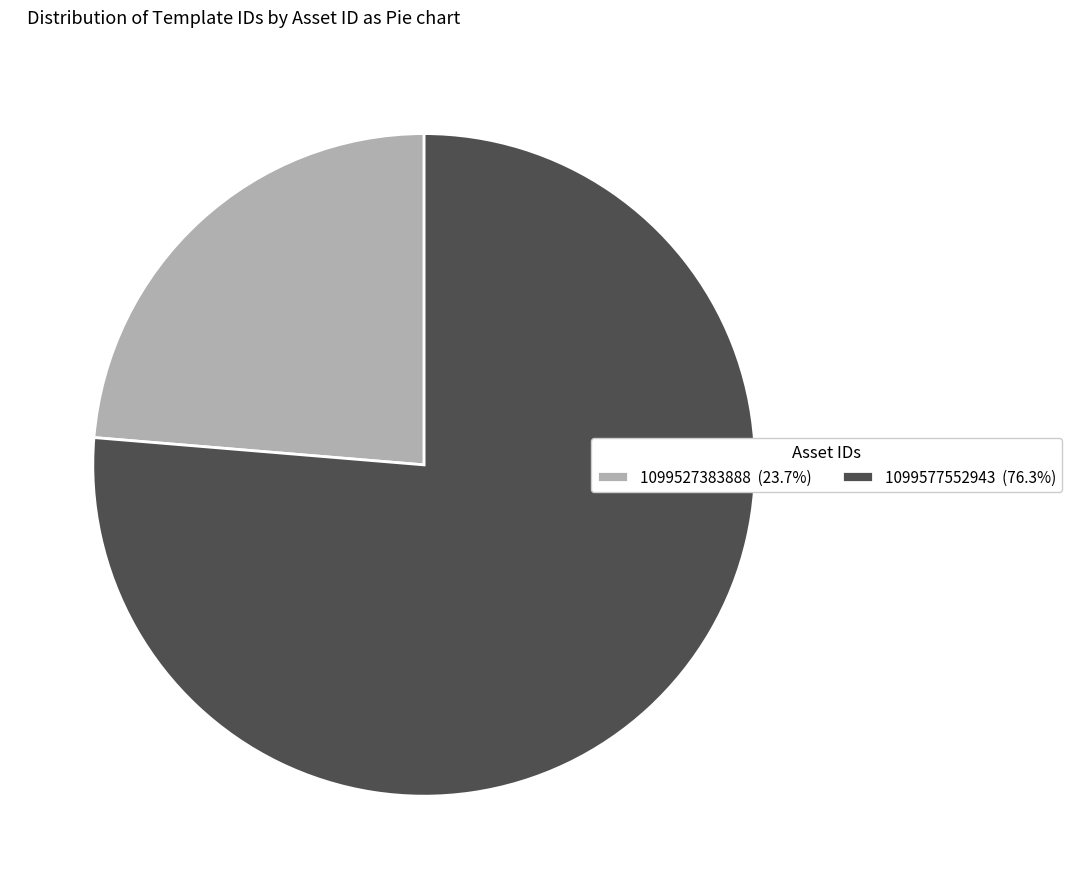

Which slice is the largest?

1099577552943